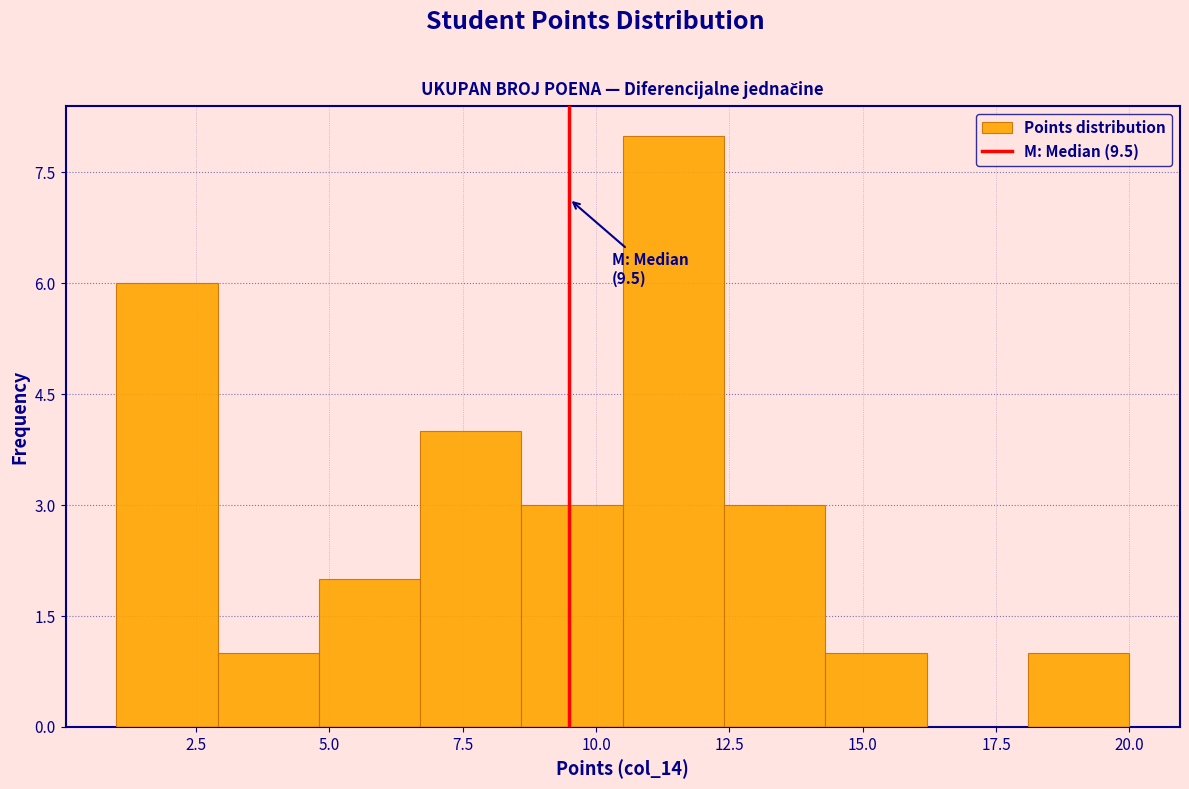

Around what value on the x-axis is the tallest bar? Give the approximate position of its centre, as read against the axis.

11.5